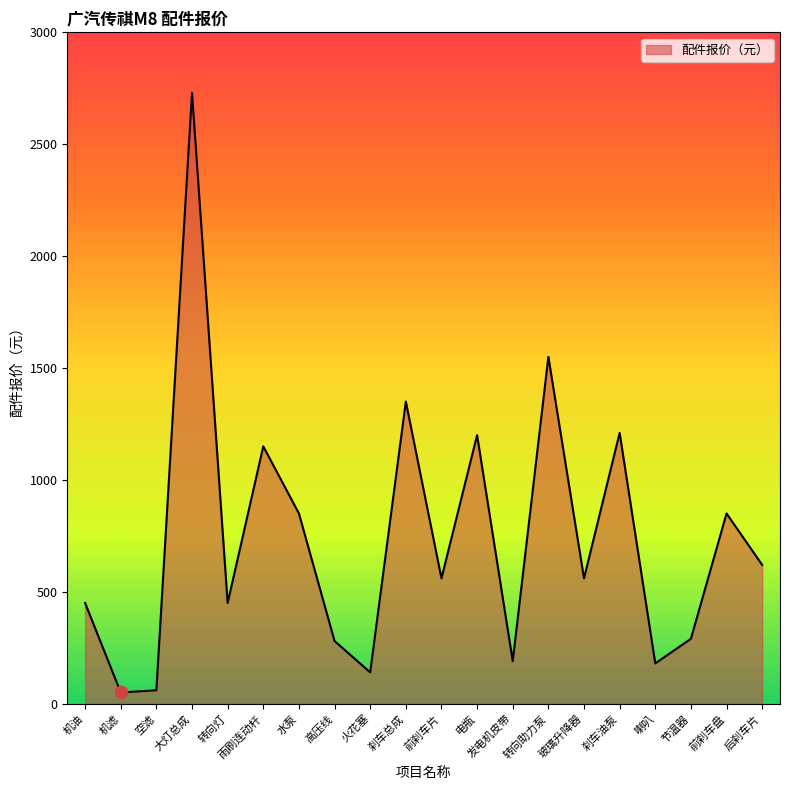

Between 转向灯 and 电瓶, which is larger?

电瓶